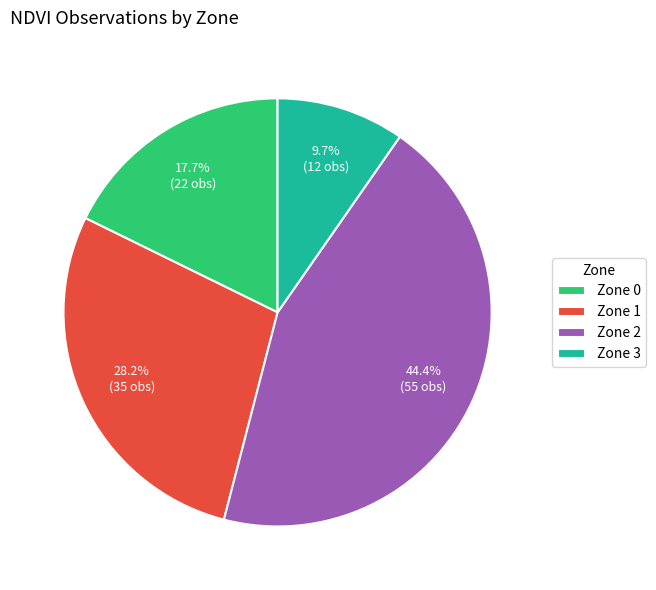

Count the number of slices in the pie.

4